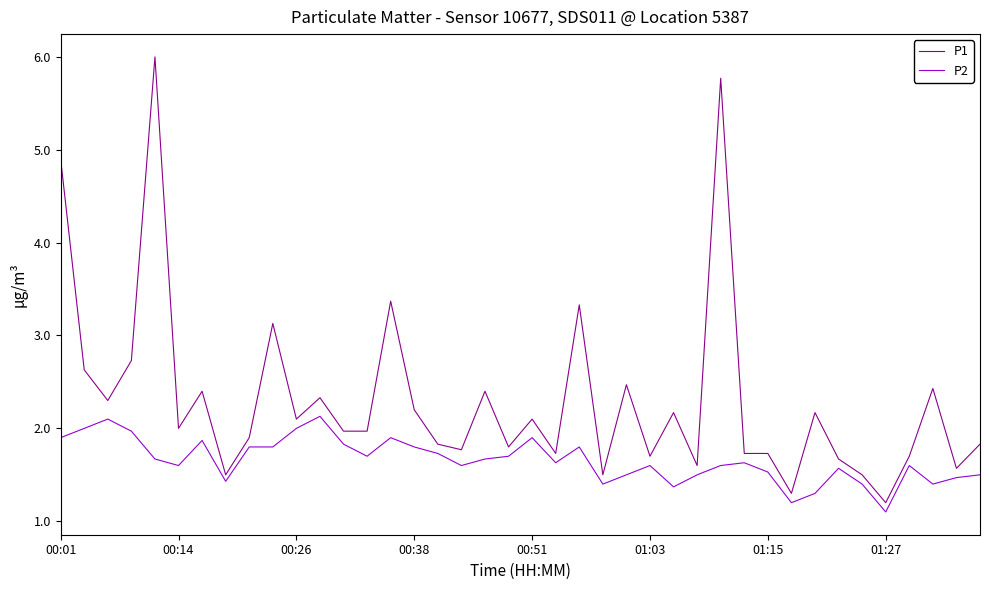

What is the difference between the maximum and minimum values in the P2 series?

1.0